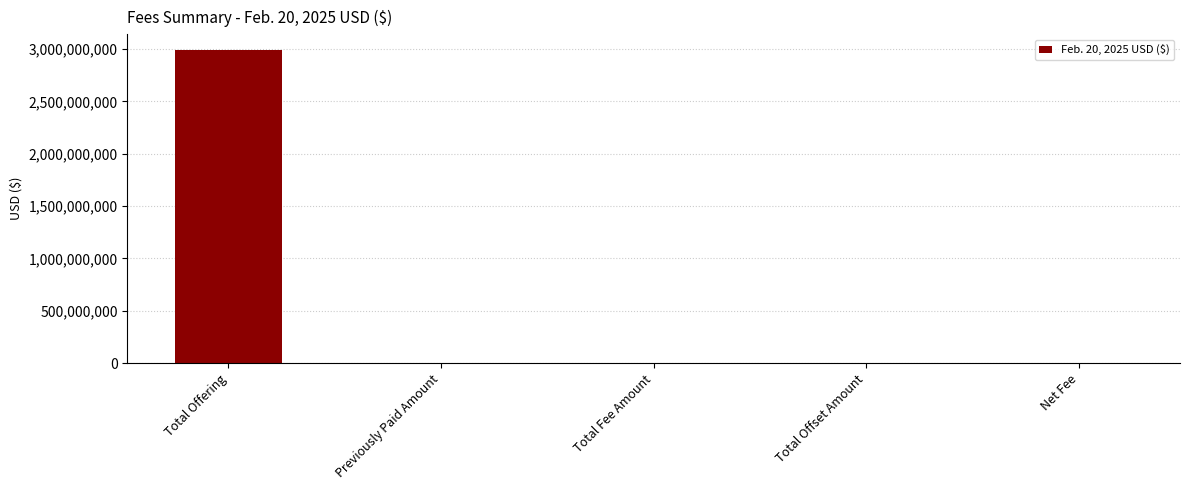

Are the bars horizontal?

No